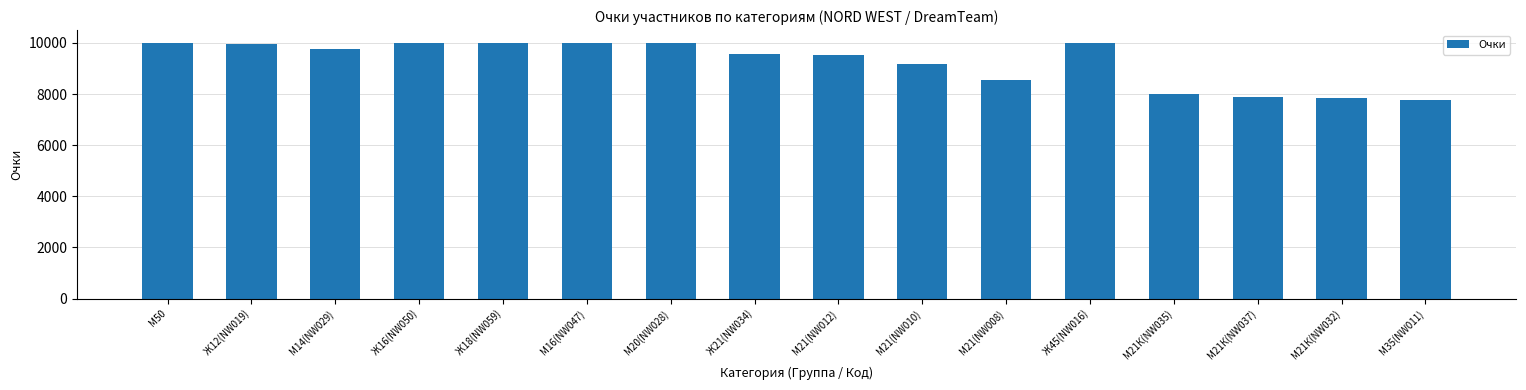

What is the greatest value displayed?

10000